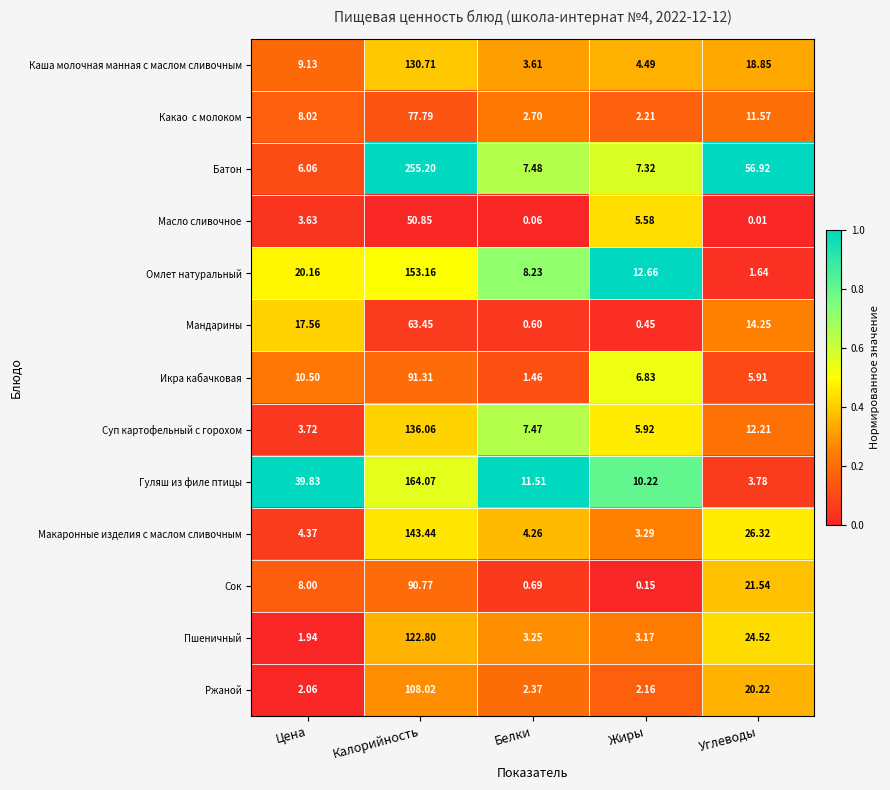

At which label is Омлет натуральный closest to 77?

Цена